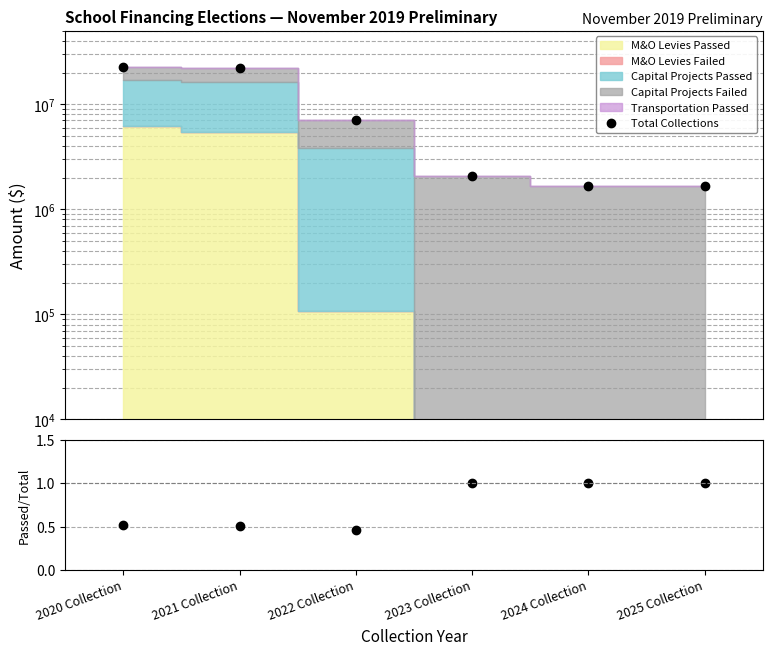

What is the highest value of the Total Collections series?

22719426.0